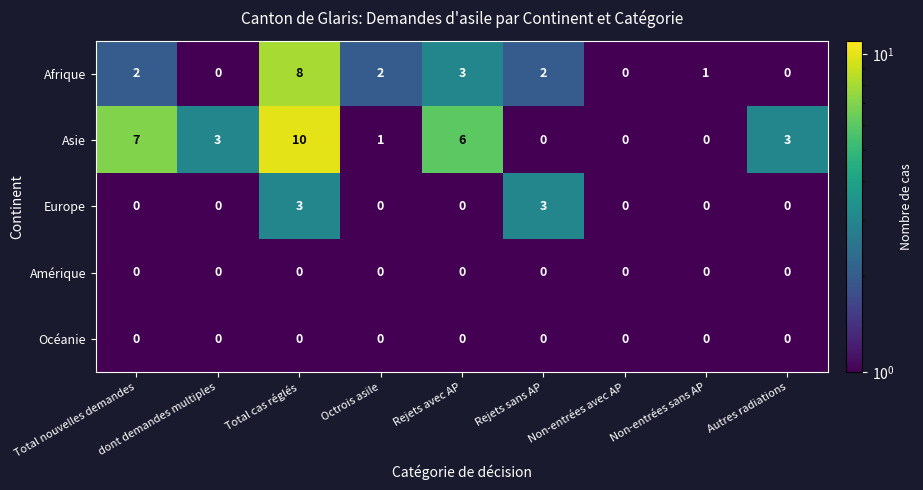

Where is Asie nearest to the value 5?

Rejets avec AP